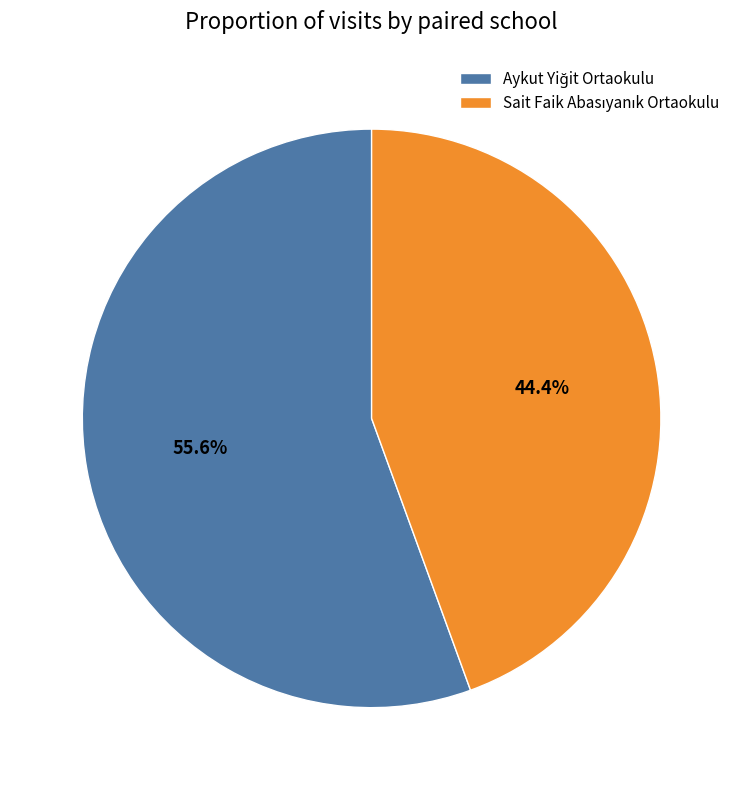

Is there any slice that represents more than half of the pie?

Yes